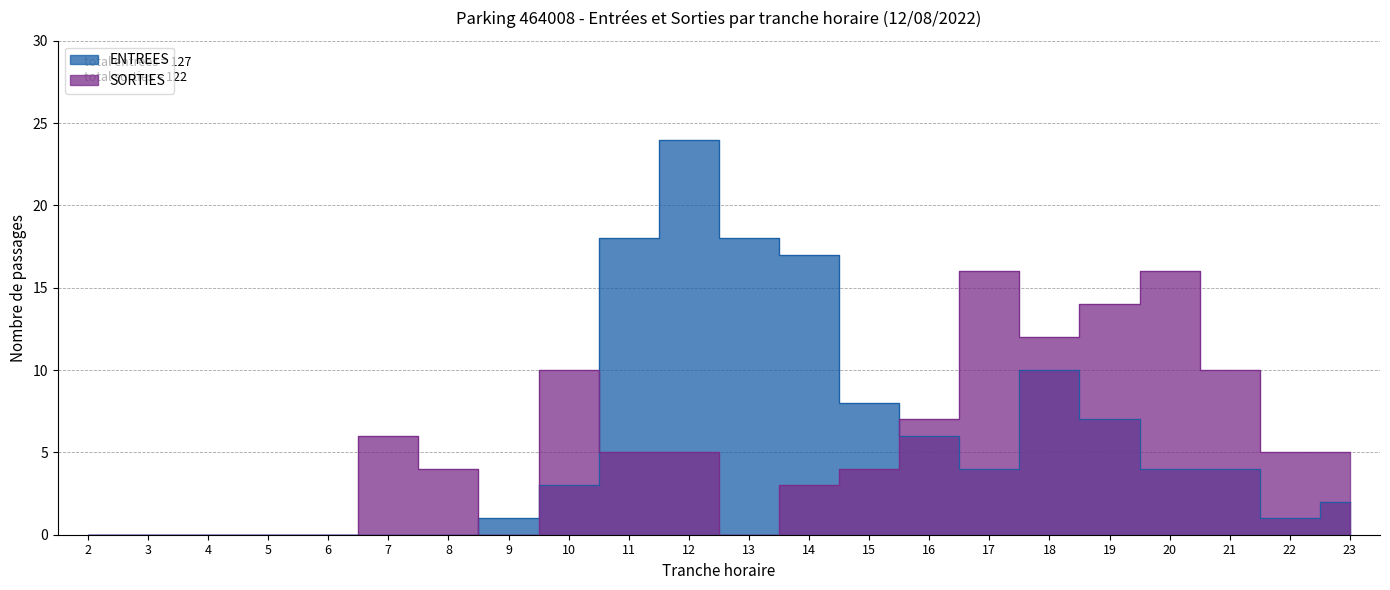

Which series ends up on top after the final intersection of SORTIES and ENTREES?

SORTIES